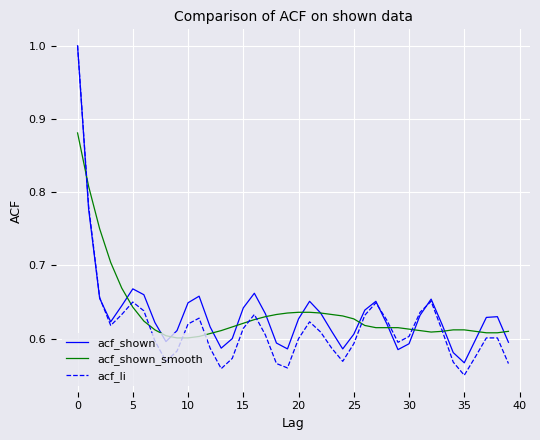

Which series has the widest spread of values?

acf_li